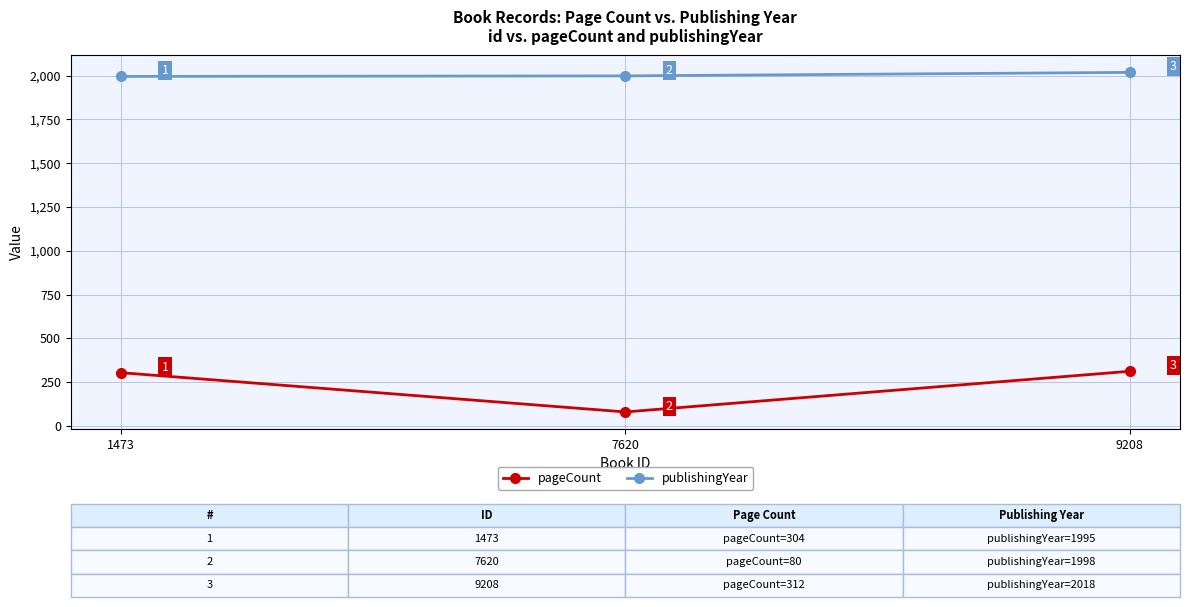

Is it true that pageCount equals 312 at 9208?

True